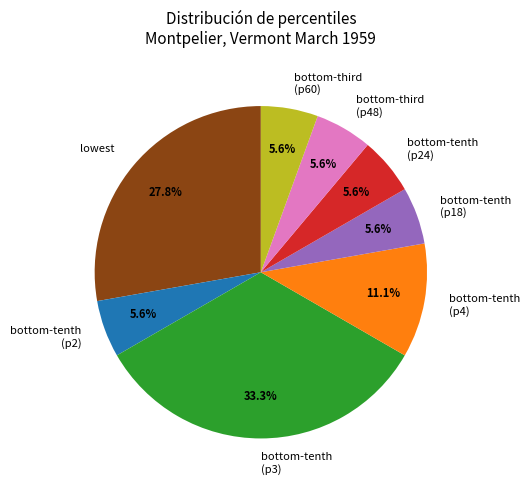

Count the number of slices in the pie.

8